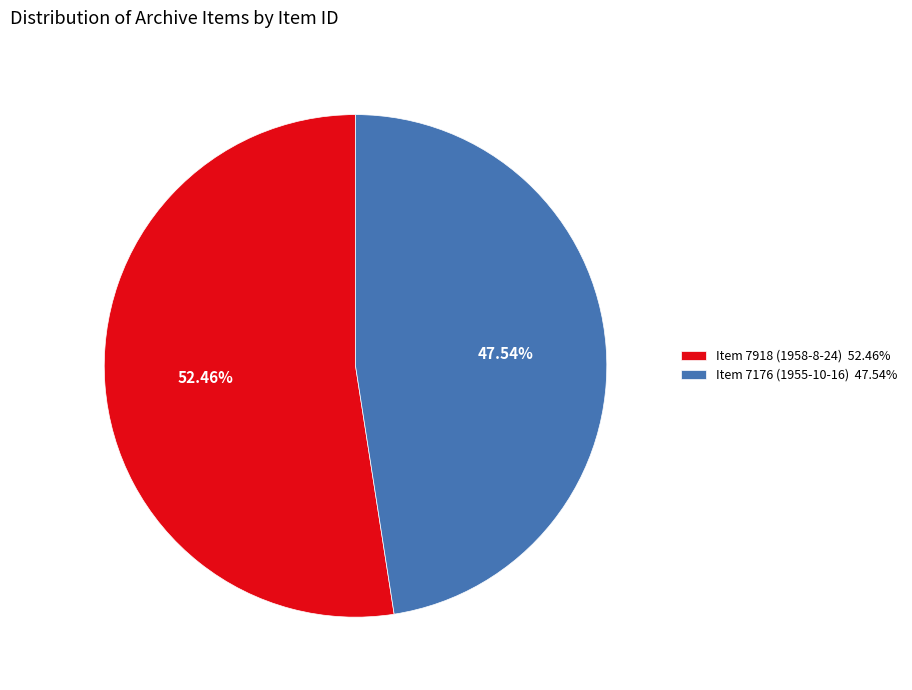

How many segments does this pie chart have?

2